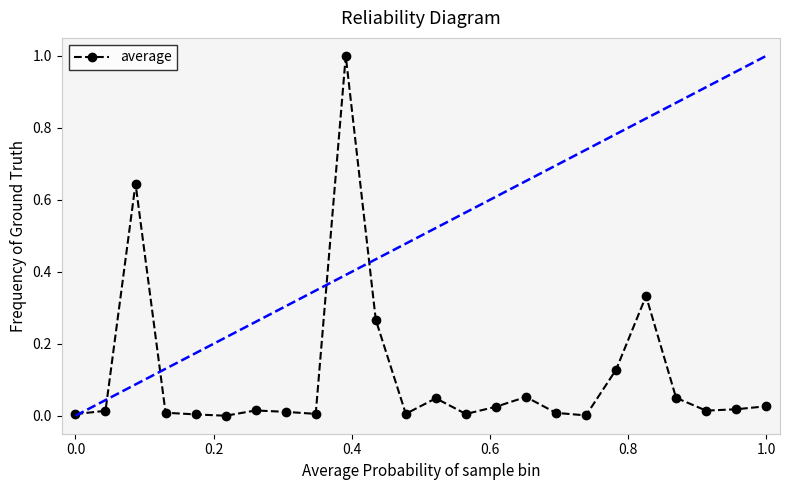

True or false: the data has more than 2 interior local peaks.

True